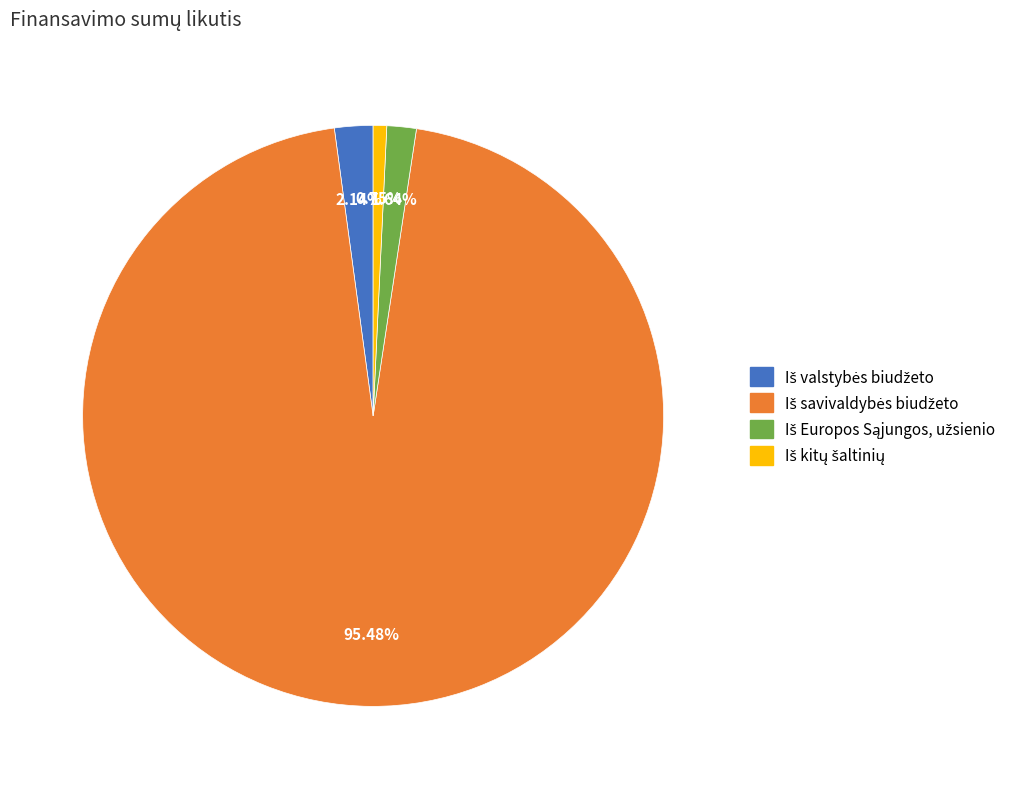

How many slices are in this pie chart?

4